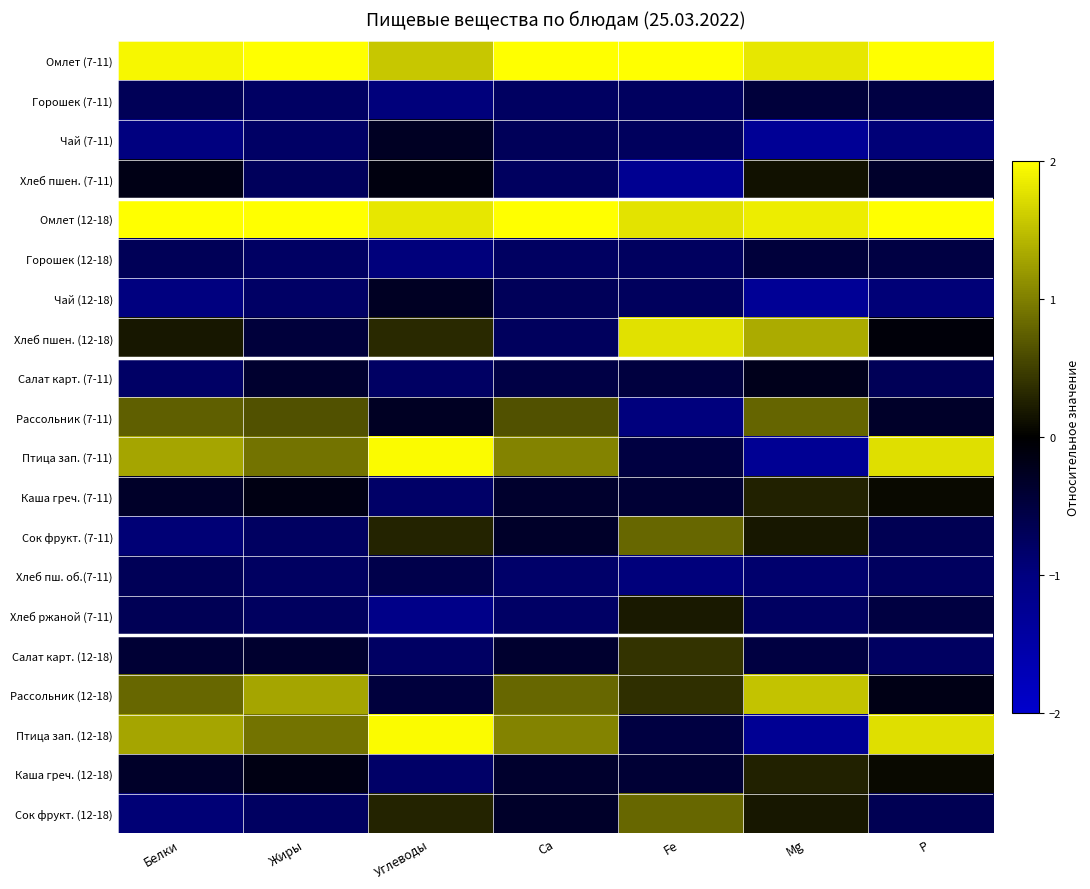

Which has a higher value, Углеводы or Ca?

Ca